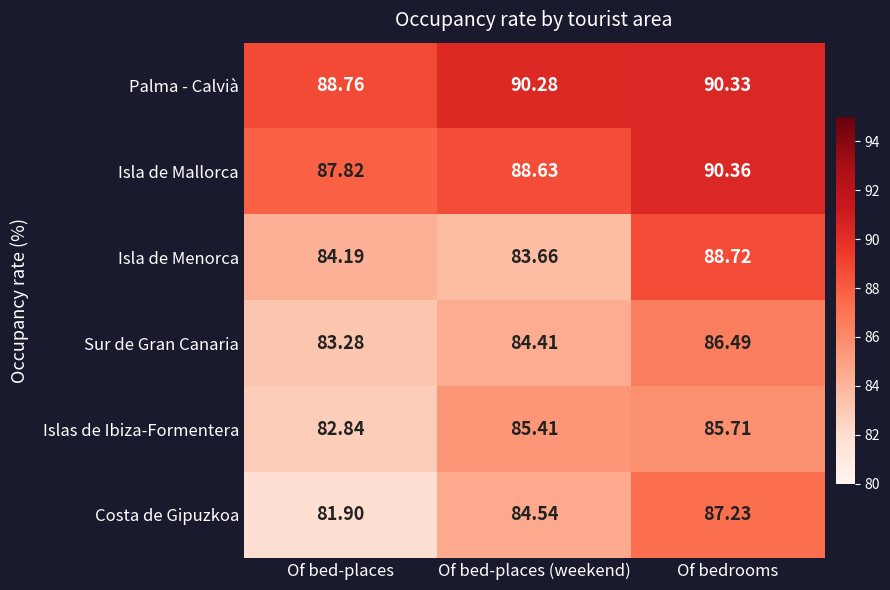

Where does the Isla de Mallorca series first go above 88?

Of bed-places (weekend)